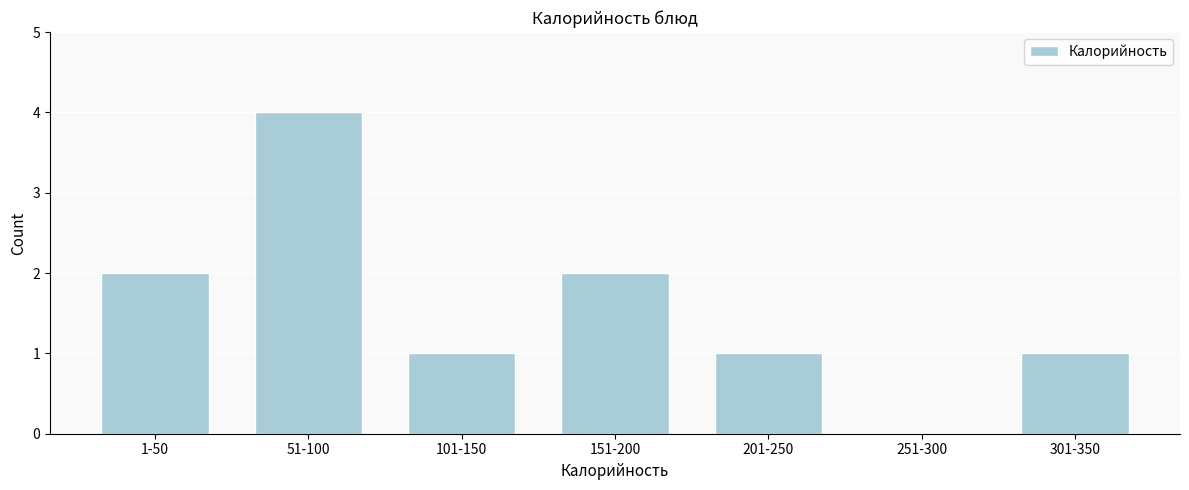

Reading left to right, transcribe all the data shown in this chart.

1-50=2	51-100=4	101-150=1	151-200=2	201-250=1	251-300=0	301-350=1